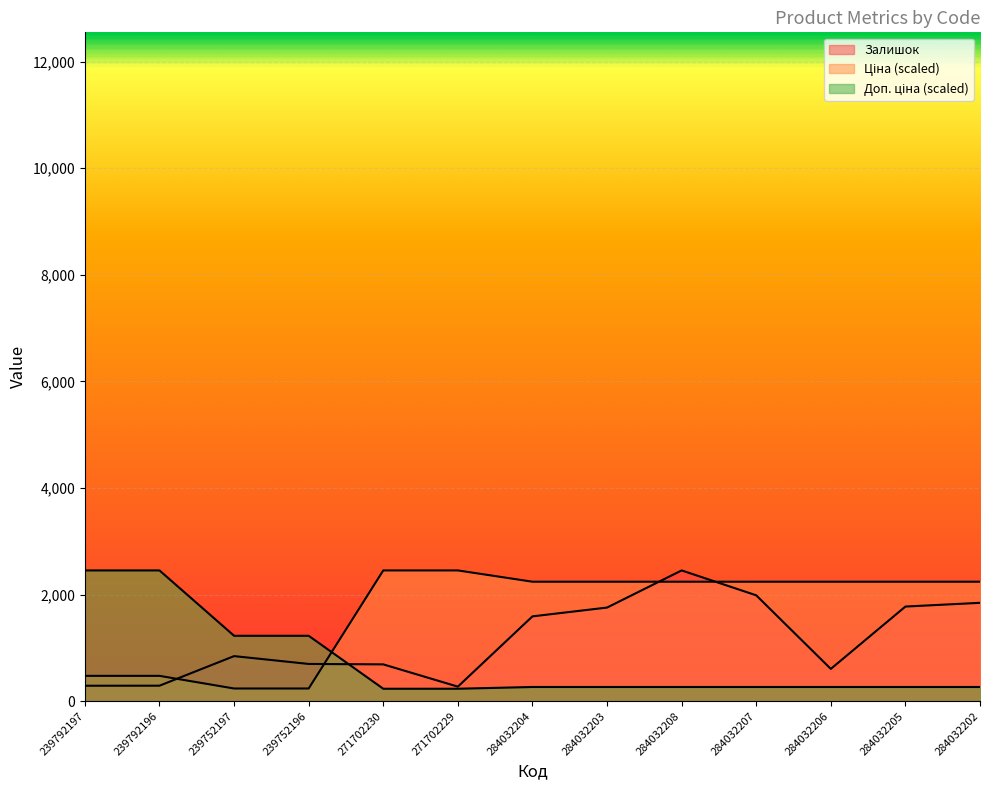

After their last crossing, which series has the higher values: Залишок or Ціна?

Ціна